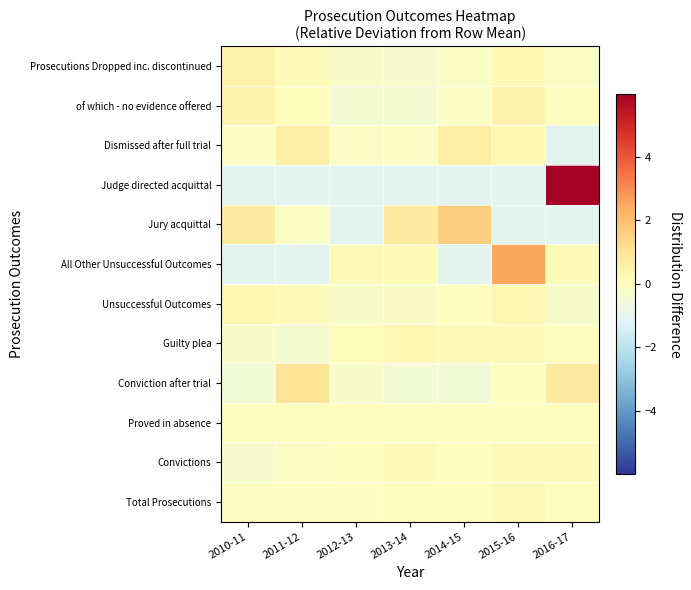

Reading left to right, what are all the values shown in this chart?

Prosecutions Dropped inc. discontinued: 2010-11=0.4	2011-12=0.2	2012-13=-0.2	2013-14=-0.3	2014-15=-0.2	2015-16=0.3	2016-17=-0.2
of which - no evidence offered: 2010-11=0.4	2011-12=0.1	2012-13=-0.4	2013-14=-0.4	2014-15=-0.2	2015-16=0.4	2016-17=-0.0
Dismissed after full trial: 2010-11=-0.2	2011-12=0.6	2012-13=-0.2	2013-14=-0.2	2014-15=0.6	2015-16=0.2	2016-17=-1.0
Judge directed acquittal: 2010-11=-1.0	2011-12=-1.0	2012-13=-1.0	2013-14=-1.0	2014-15=-1.0	2015-16=-1.0	2016-17=6.0
Jury acquittal: 2010-11=0.7	2011-12=-0.1	2012-13=-1.0	2013-14=0.7	2014-15=1.6	2015-16=-1.0	2016-17=-1.0
All Other Unsuccessful Outcomes: 2010-11=-1.0	2011-12=-1.0	2012-13=0.2	2013-14=0.2	2014-15=-1.0	2015-16=2.5	2016-17=0.2
Unsuccessful Outcomes: 2010-11=0.3	2011-12=0.2	2012-13=-0.3	2013-14=-0.2	2014-15=0.0	2015-16=0.3	2016-17=-0.3
Guilty plea: 2010-11=-0.3	2011-12=-0.4	2012-13=0.1	2013-14=0.2	2014-15=0.1	2015-16=0.2	2016-17=0.0
Conviction after trial: 2010-11=-0.5	2011-12=1.0	2012-13=-0.2	2013-14=-0.5	2014-15=-0.5	2015-16=0.0	2016-17=0.7
Proved in absence: 2010-11=0.0	2011-12=0.0	2012-13=0.0	2013-14=0.0	2014-15=0.0	2015-16=0.0	2016-17=0.0
Convictions: 2010-11=-0.3	2011-12=-0.2	2012-13=0.0	2013-14=0.1	2014-15=0.0	2015-16=0.1	2016-17=0.1
Total Prosecutions: 2010-11=-0.1	2011-12=-0.1	2012-13=-0.1	2013-14=0.0	2014-15=0.0	2015-16=0.2	2016-17=-0.0